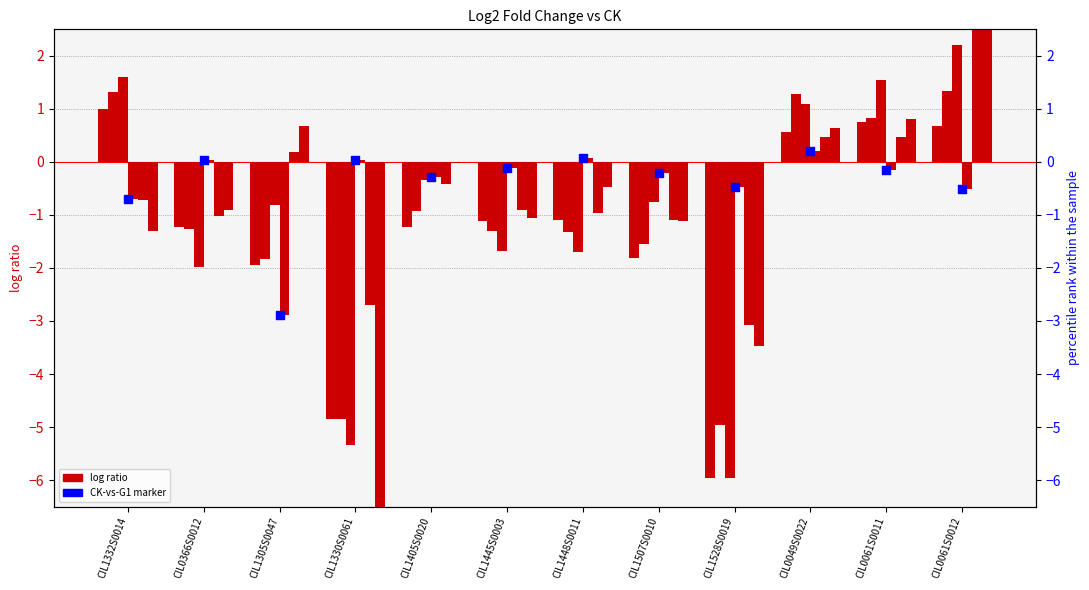

Which series has the largest total across all categories?

log2fc_CK_vs_G1